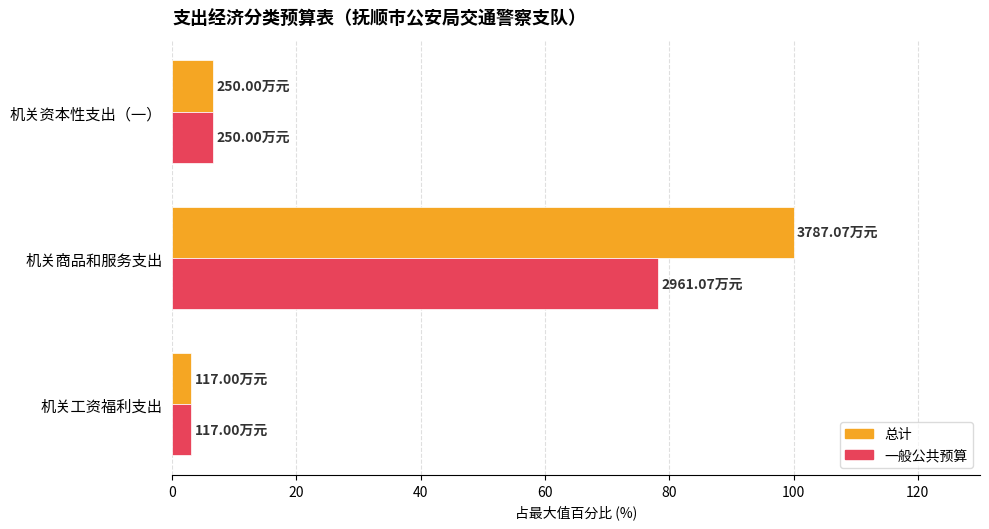

Where is 一般公共预算 nearest to the value 40?

机关资本性支出（一）